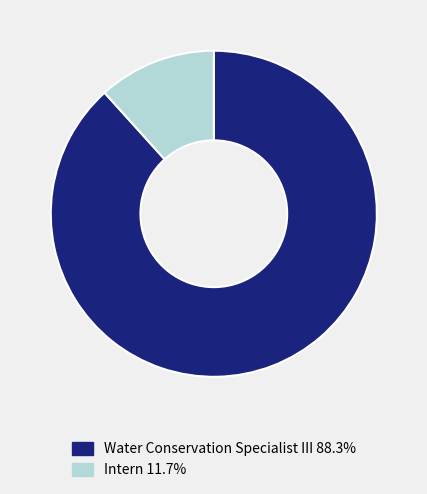

What is the ratio of the value at Water Conservation Specialist III to the value at Intern?

7.6